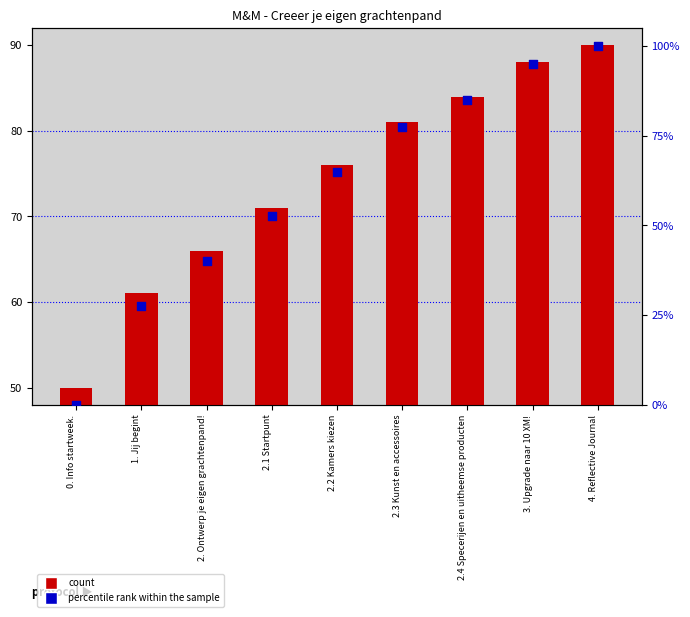

Is the value of count at 1. Jij begint greater than the value of percentile rank within the sample at 2.4 Specerijen en uitheemse producten?

No